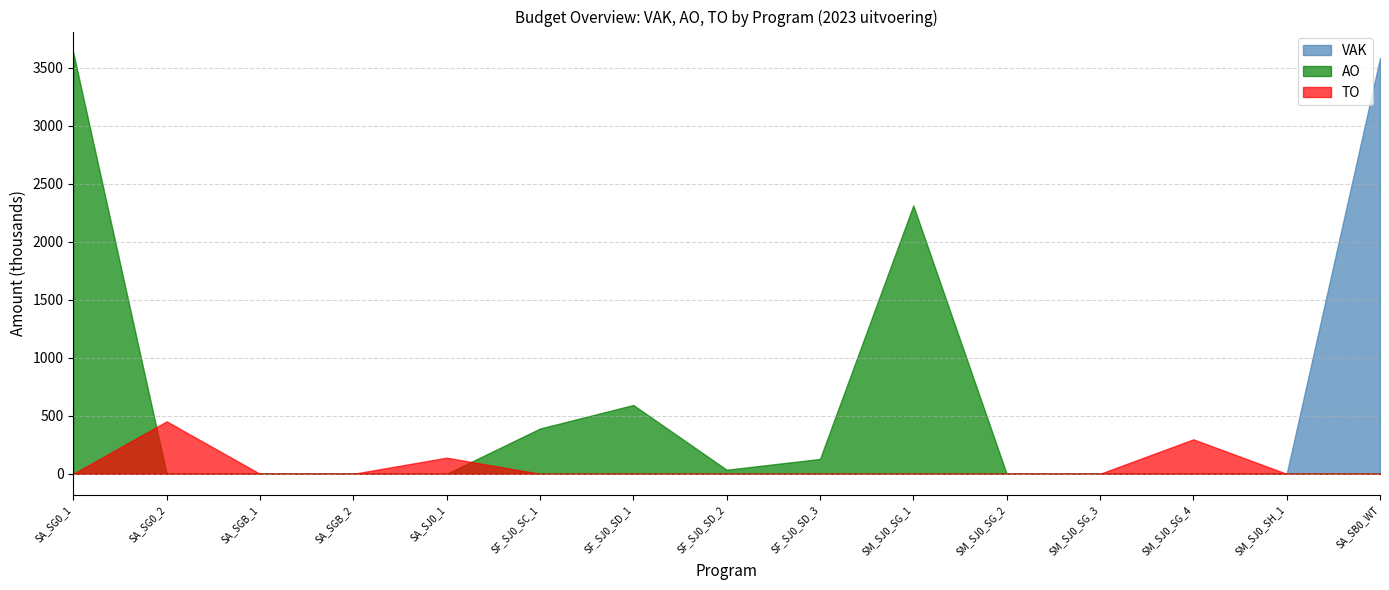

True or false: TO has a value of 240 at 31.

False